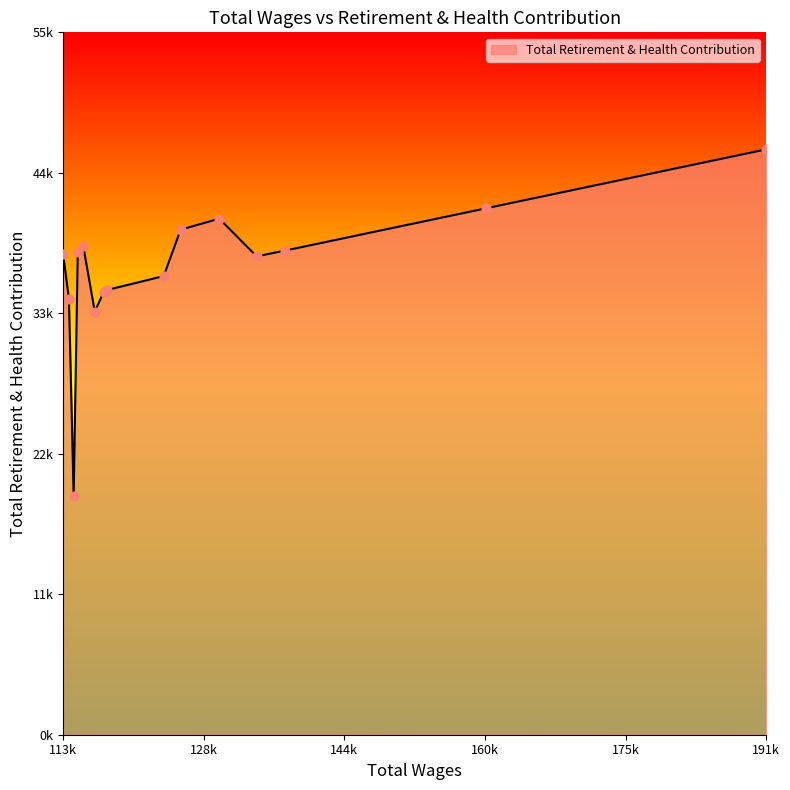

Is this an area chart (filled region under the line)?

Yes